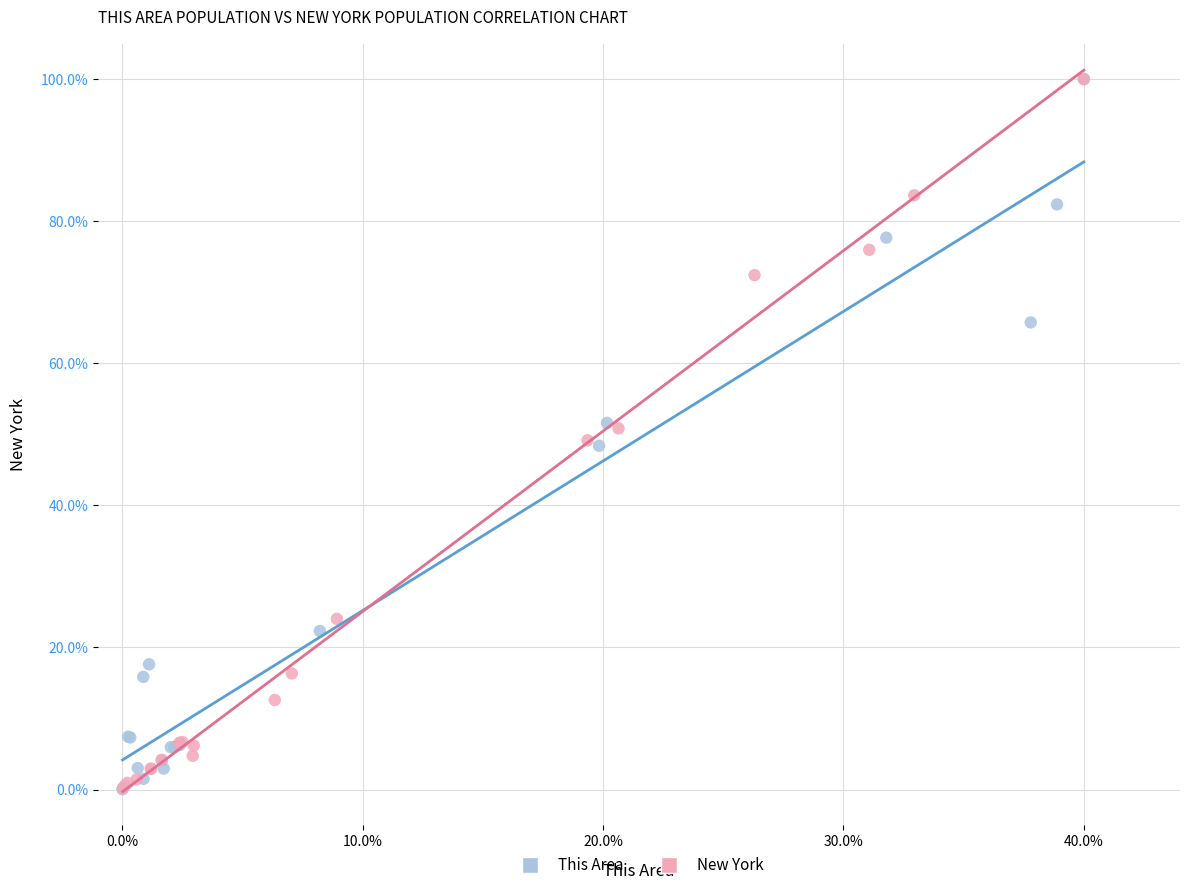

What are all the series names shown in the legend?

This Area, New York